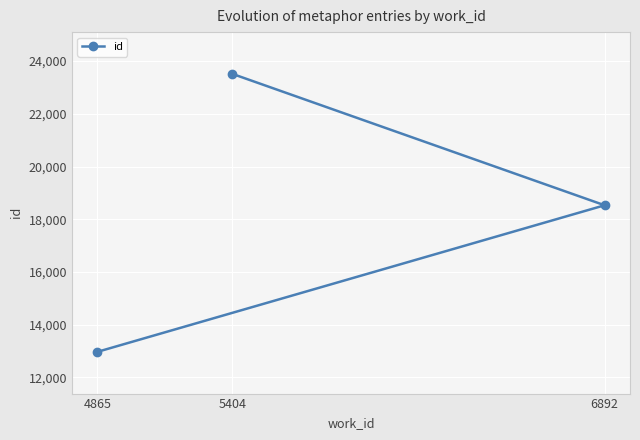

What is the change in value from 6892 to 5404?

+4988